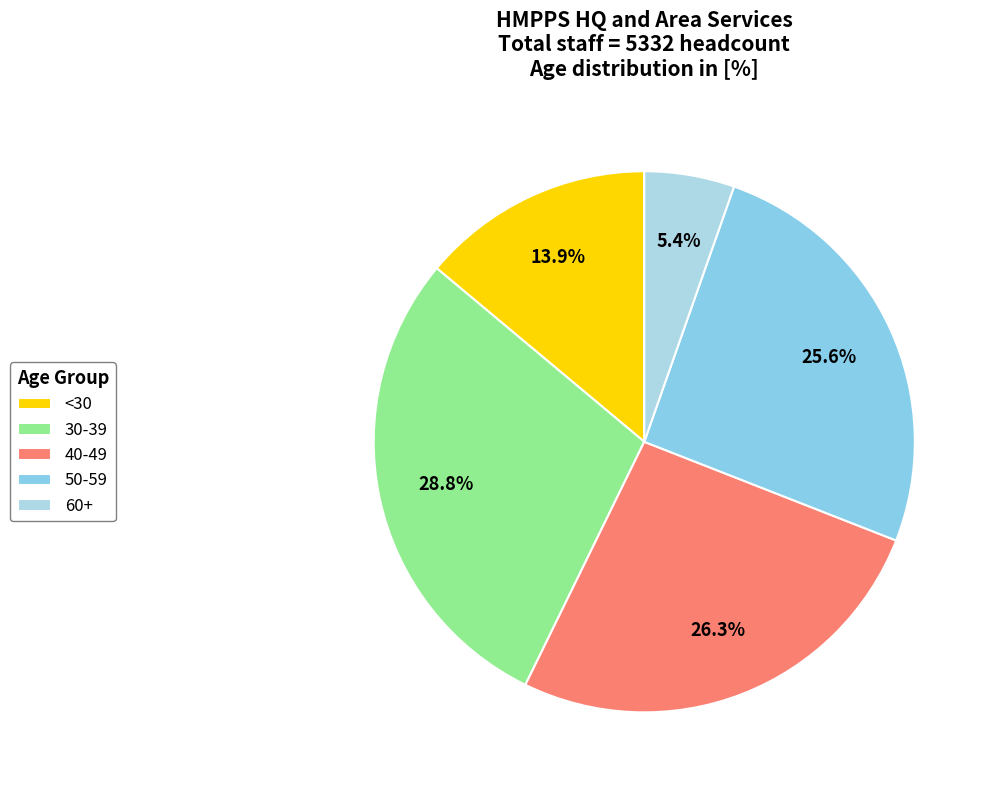

How many slices are in this pie chart?

5